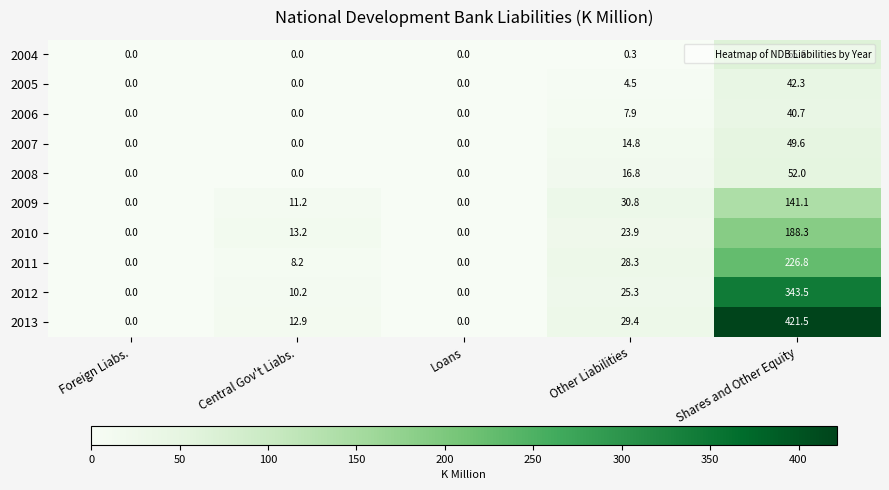

What is the maximum value shown in the chart?

421.5